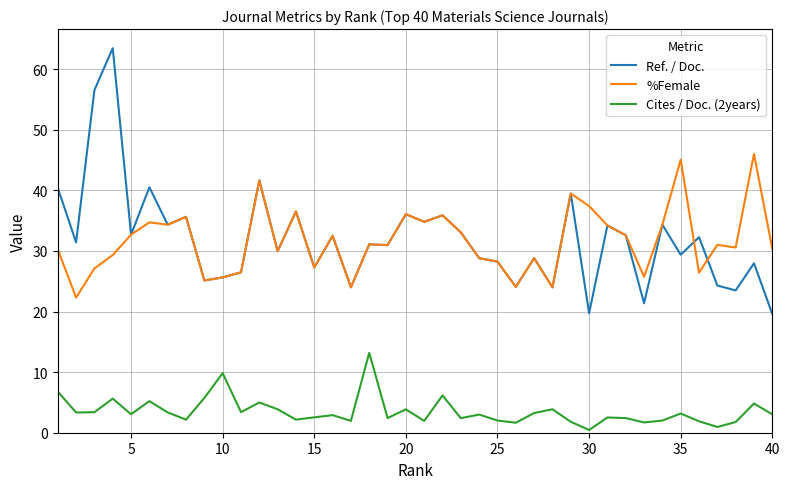

List the series in order of their peak value, highest first.

Ref. / Doc., %Female, Cites / Doc. (2years)